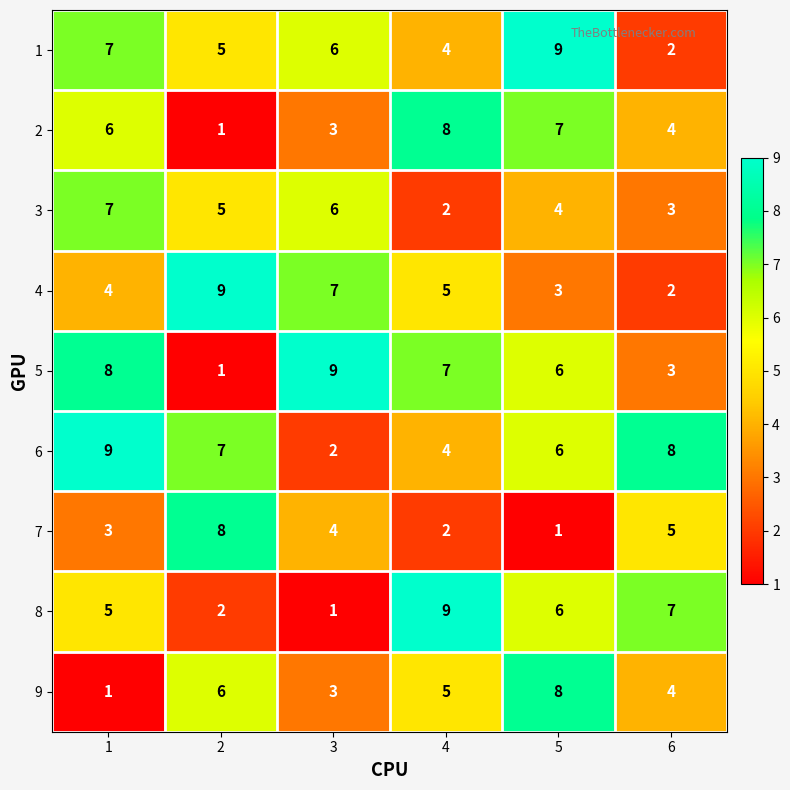

Count the 1 values in the range 4 to 7.

4